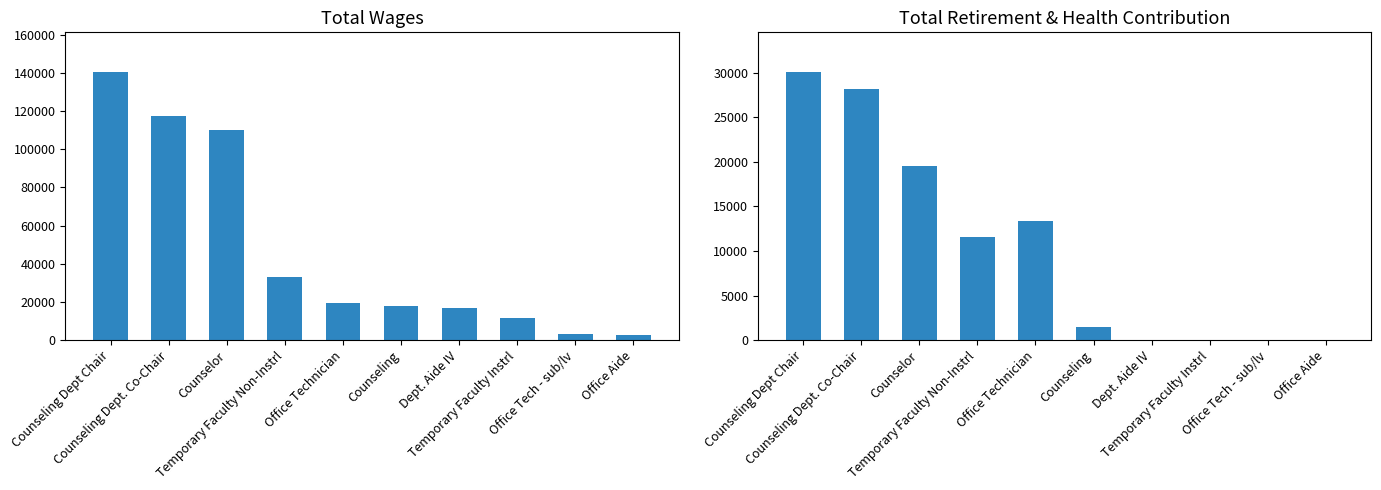

At Dept. Aide IV, list the series in order from largest to smallest.

Total Wages, Total Retirement & Health Contribution